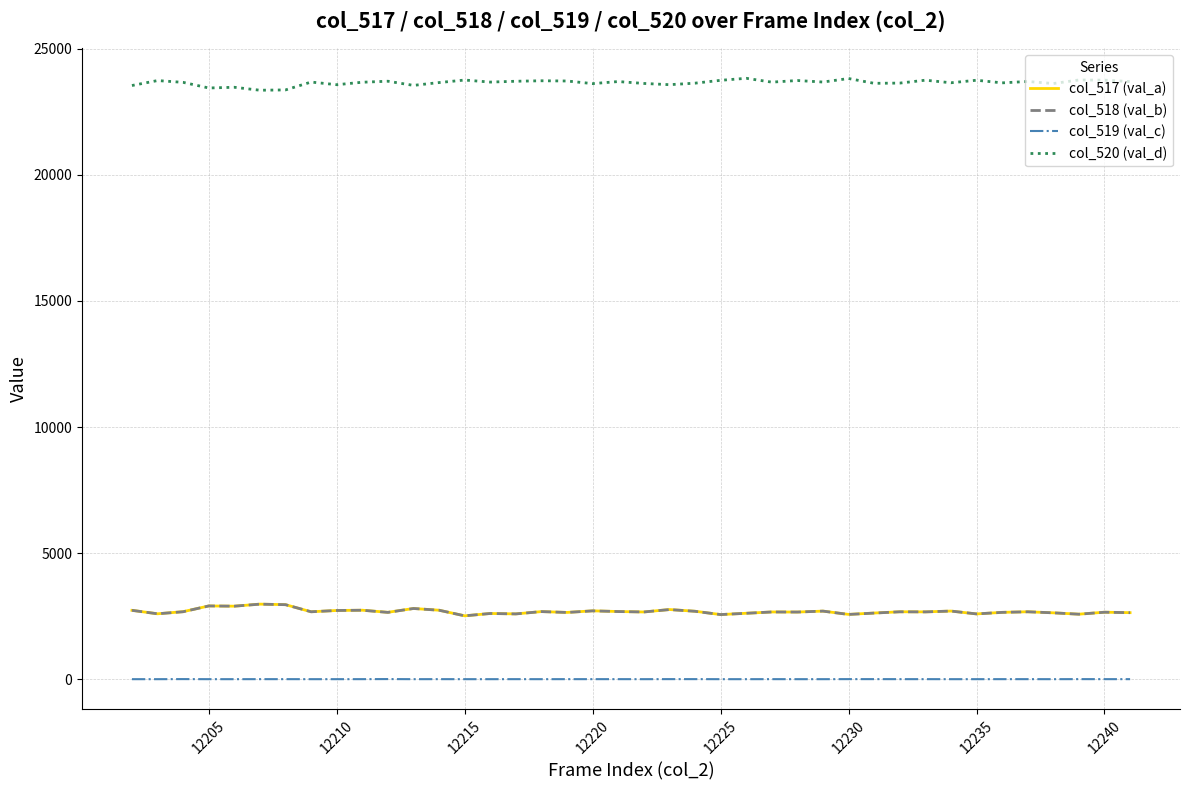

What is the greatest value displayed?

23828